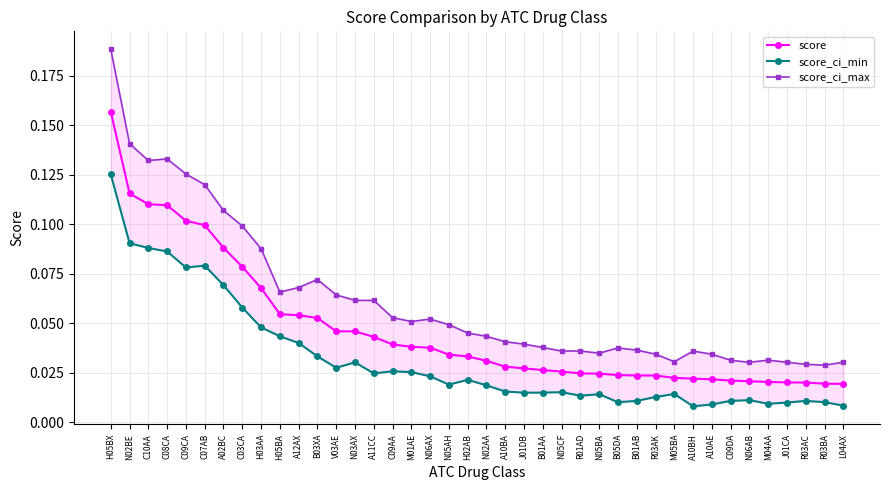

List the labels in order of score value, largest first.

H05BX, N02BE, C10AA, C08CA, C09CA, C07AB, A02BC, C03CA, H03AA, H05BA, A12AX, B03XA, V03AE, N03AX, A11CC, C09AA, M01AE, N06AX, N05AH, H02AB, N02AA, A10BA, J01DB, B01AA, N05CF, R01AD, N05BA, B05DA, B01AB, R03AK, M05BA, A10BH, A10AE, C09DA, N06AB, M04AA, J01CA, R03AC, R03BA, L04AX